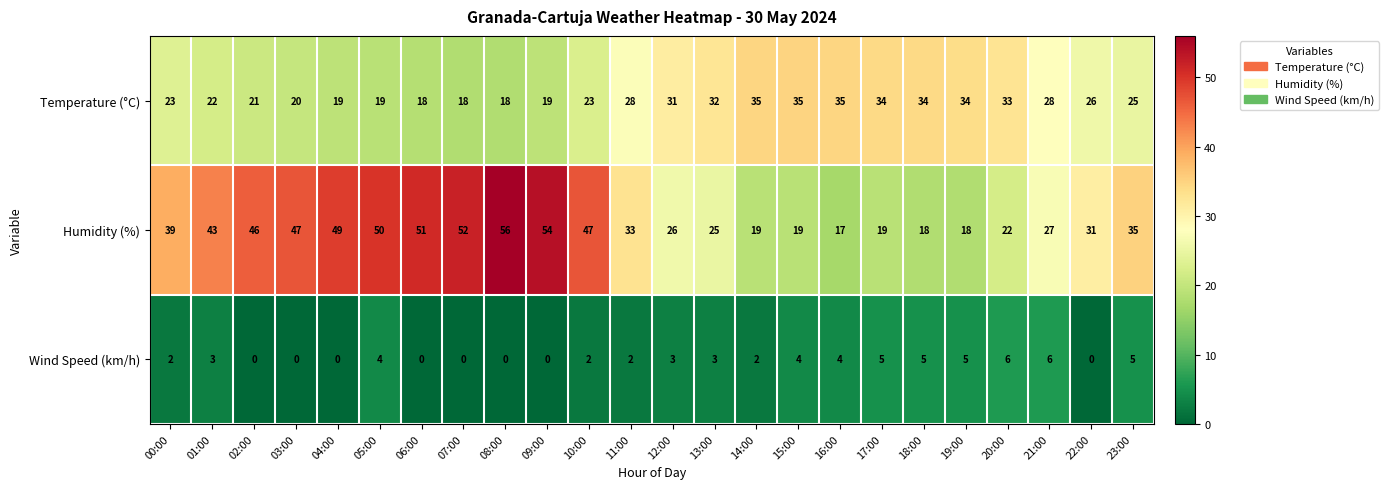

The value of Humidity (%) at 19:00 is 18. True or false?

True